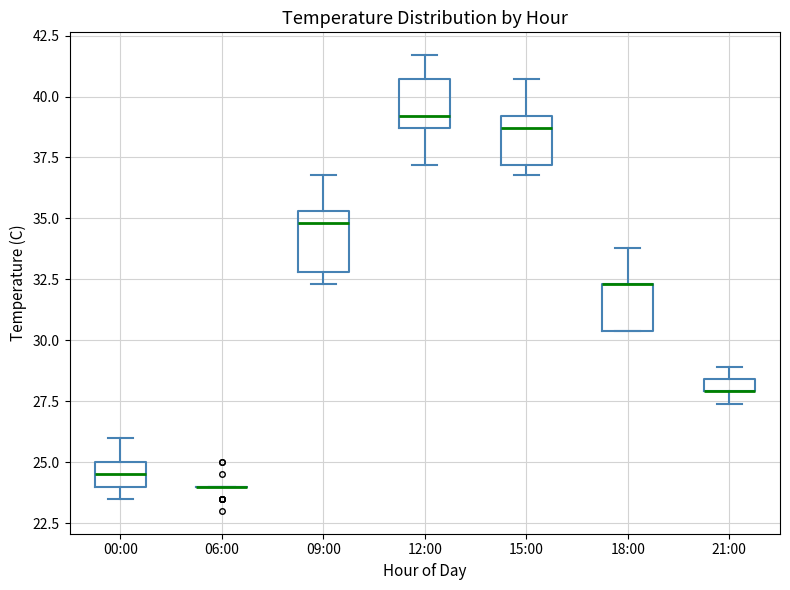

Where is the upper edge of the box for 18:00 on the y-axis? The values are not printed on the chart, so give them approximately, as read against the axis.

32.5